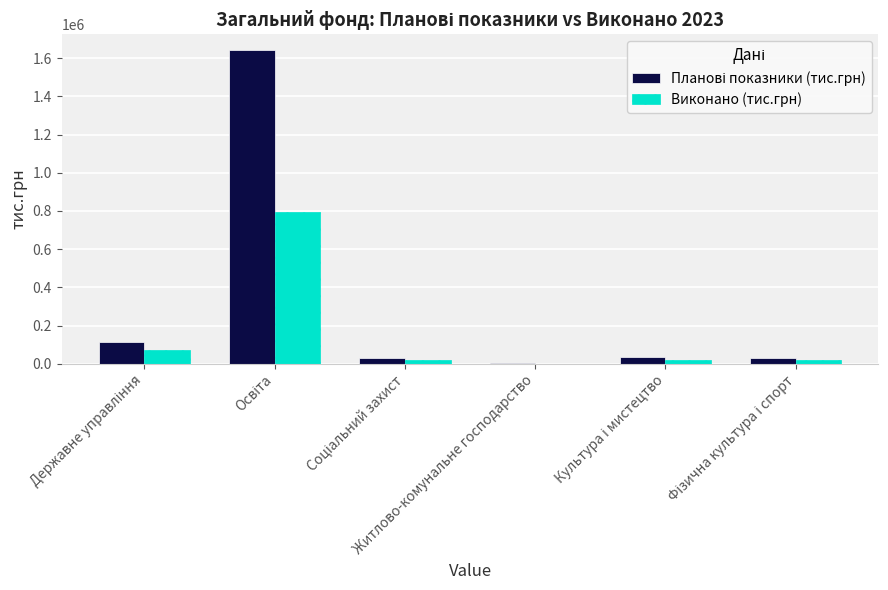

What is the maximum value shown in the chart?

1642872.3